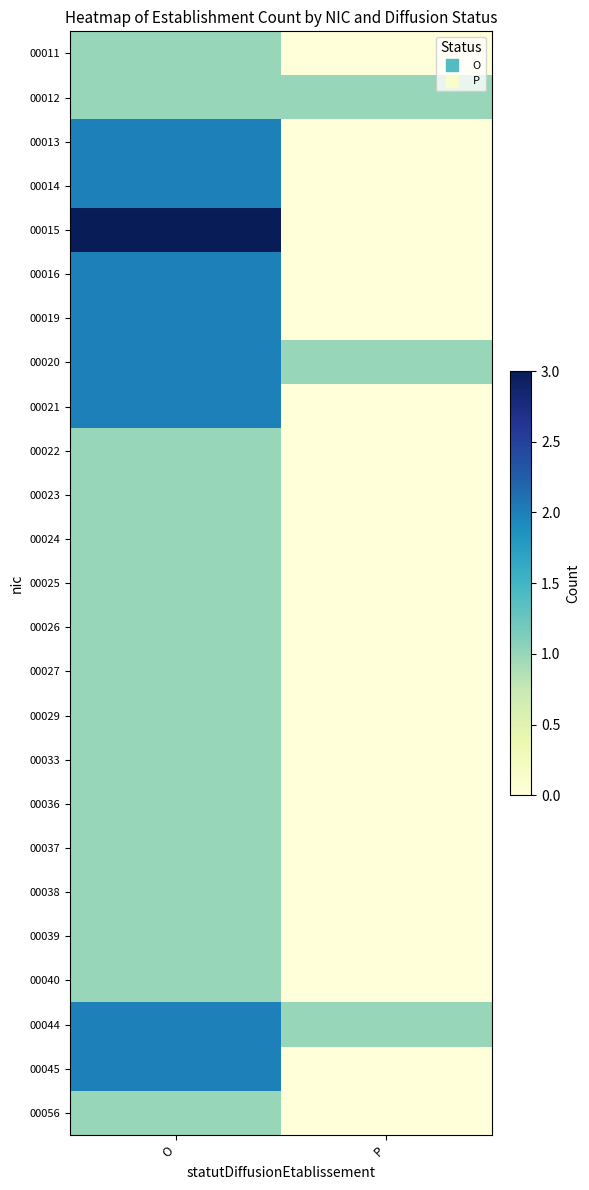

Reading left to right, transcribe all the data shown in this chart.

00011: O=1	P=0
00012: O=1	P=1
00013: O=2	P=0
00014: O=2	P=0
00015: O=3	P=0
00016: O=2	P=0
00019: O=2	P=0
00020: O=2	P=1
00021: O=2	P=0
00022: O=1	P=0
00023: O=1	P=0
00024: O=1	P=0
00025: O=1	P=0
00026: O=1	P=0
00027: O=1	P=0
00029: O=1	P=0
00033: O=1	P=0
00036: O=1	P=0
00037: O=1	P=0
00038: O=1	P=0
00039: O=1	P=0
00040: O=1	P=0
00044: O=2	P=1
00045: O=2	P=0
00056: O=1	P=0